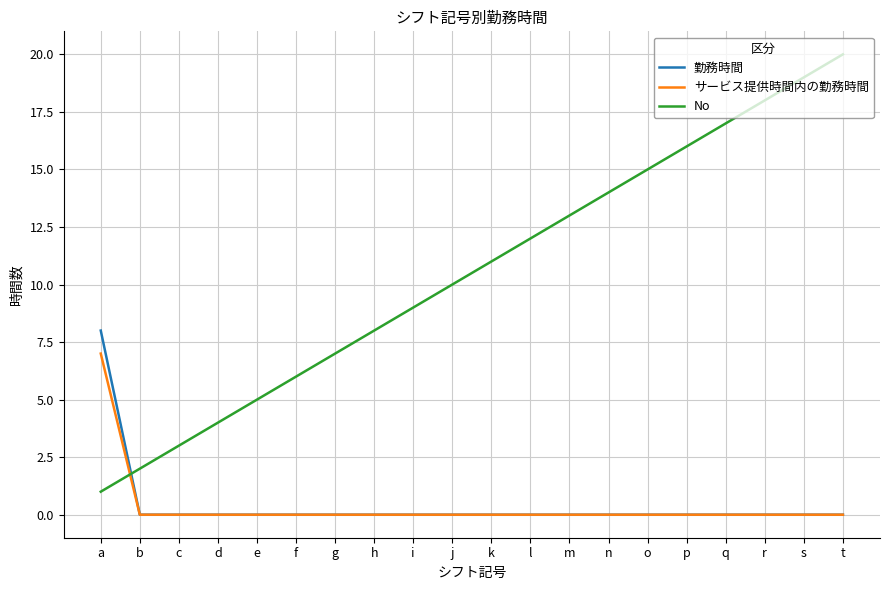

Which series has the largest total across all categories?

No